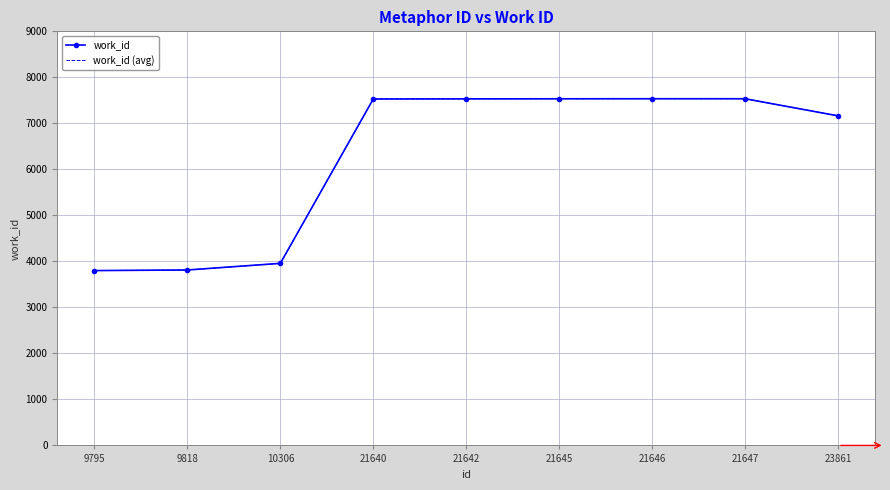

True or false: work_id and work_id (avg) cross at least once.

False